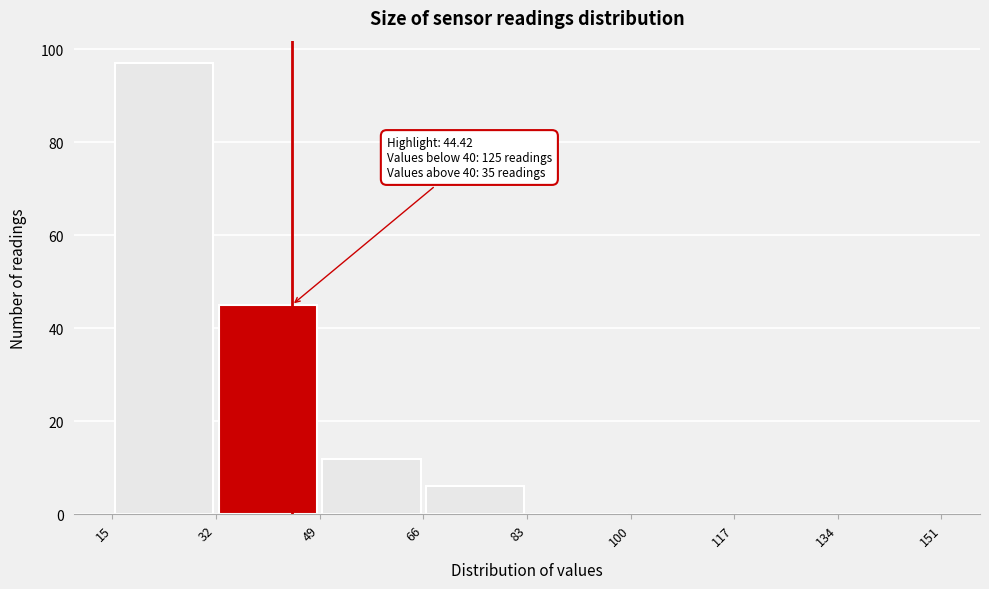

Over which range of the x-axis is the bar tallest?

15 to 32